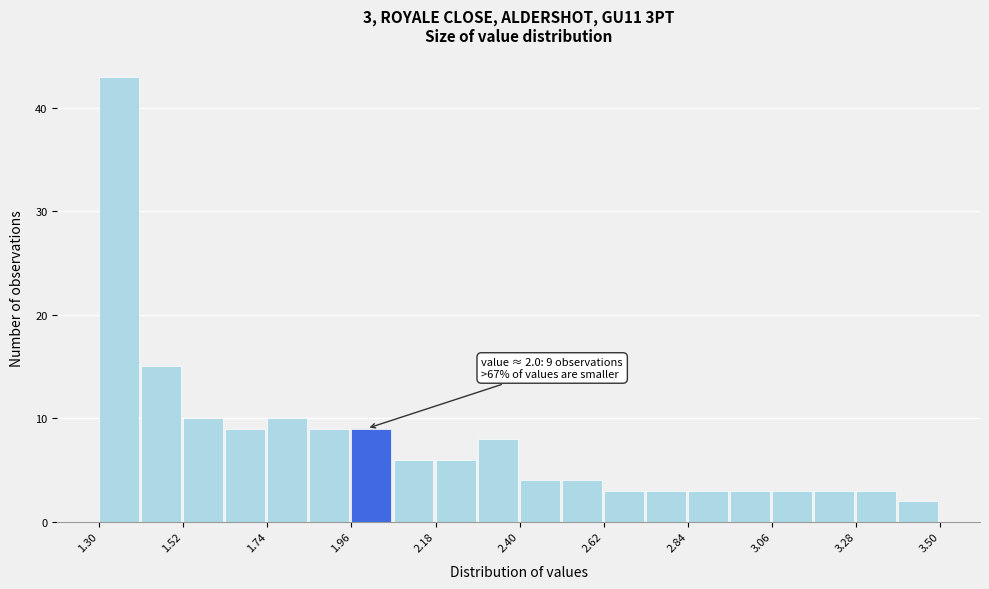

Read against the x-axis, roughly where is the centre of the tallest bar?

1.35